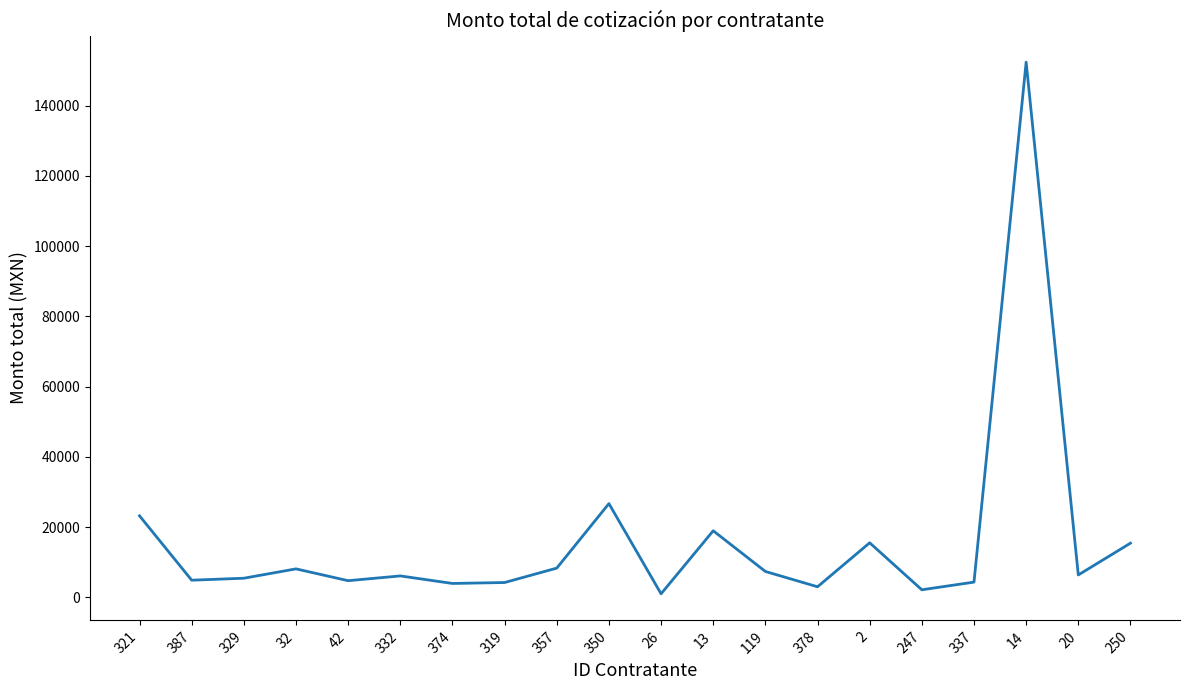

What is the ratio of the value at 321 to the value at 387?

4.8